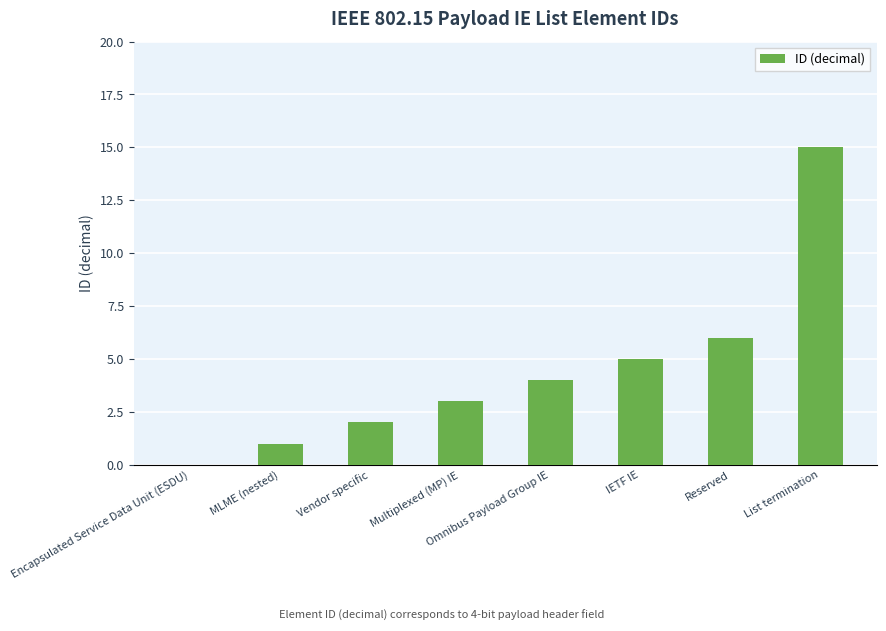

The value at MLME (nested) is 1. True or false?

True